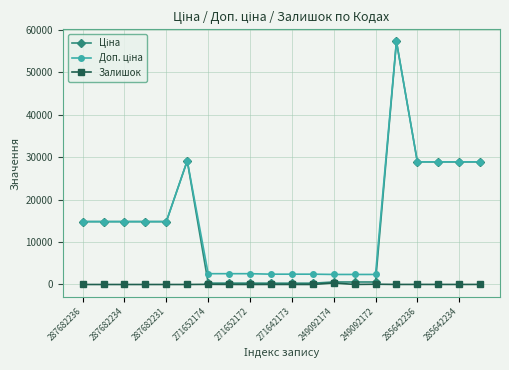

At how many categories does at least one series exceed 26514?

6